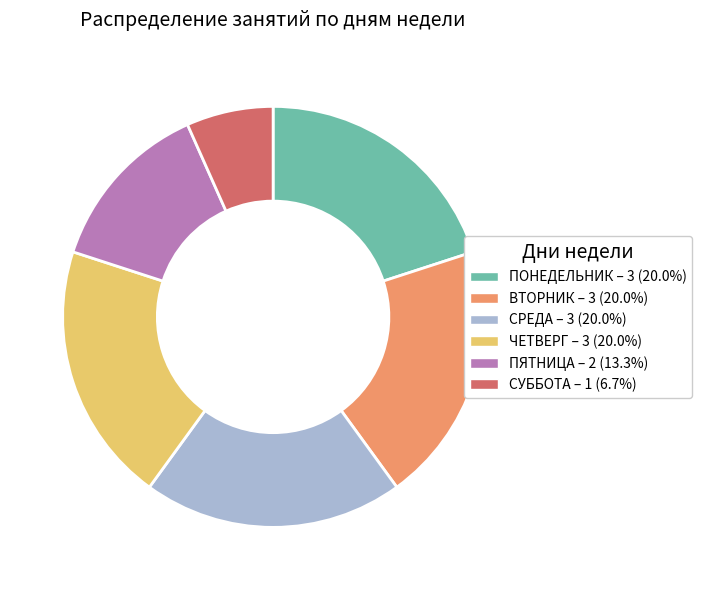

Is there any slice that represents more than half of the pie?

No